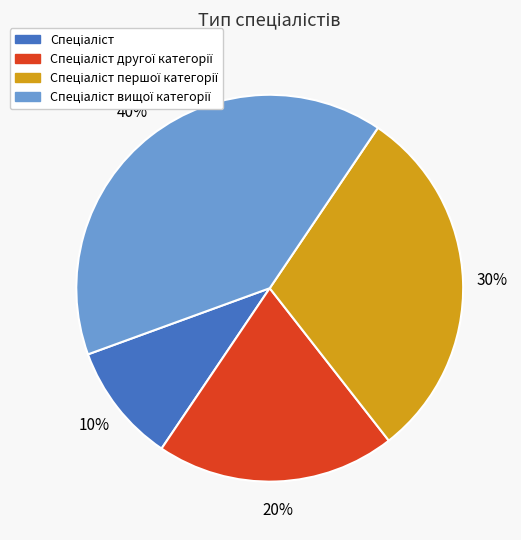

How many segments does this pie chart have?

4